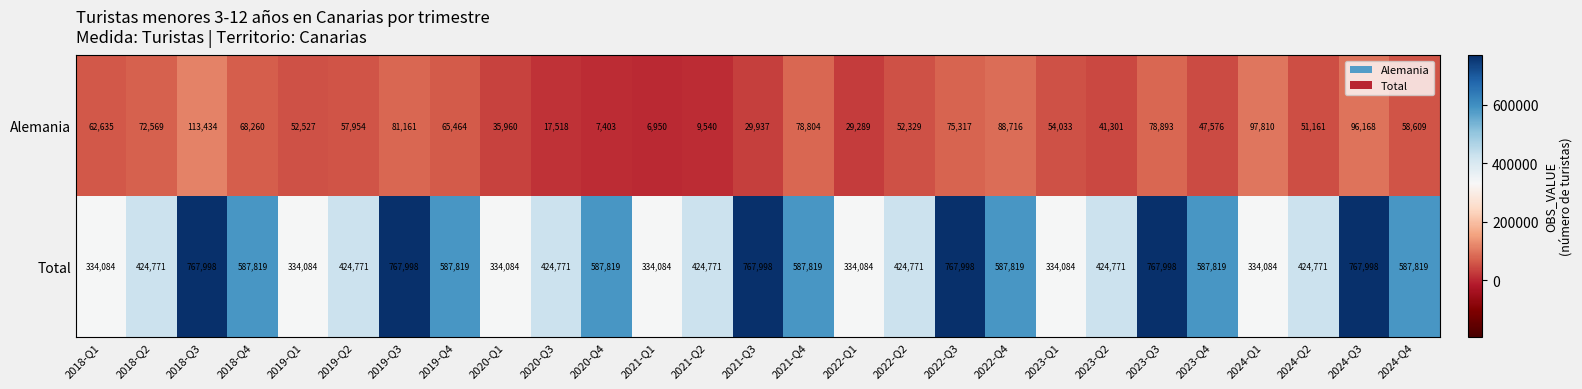

Rank the series by their average value, from highest to lowest.

Total, Alemania